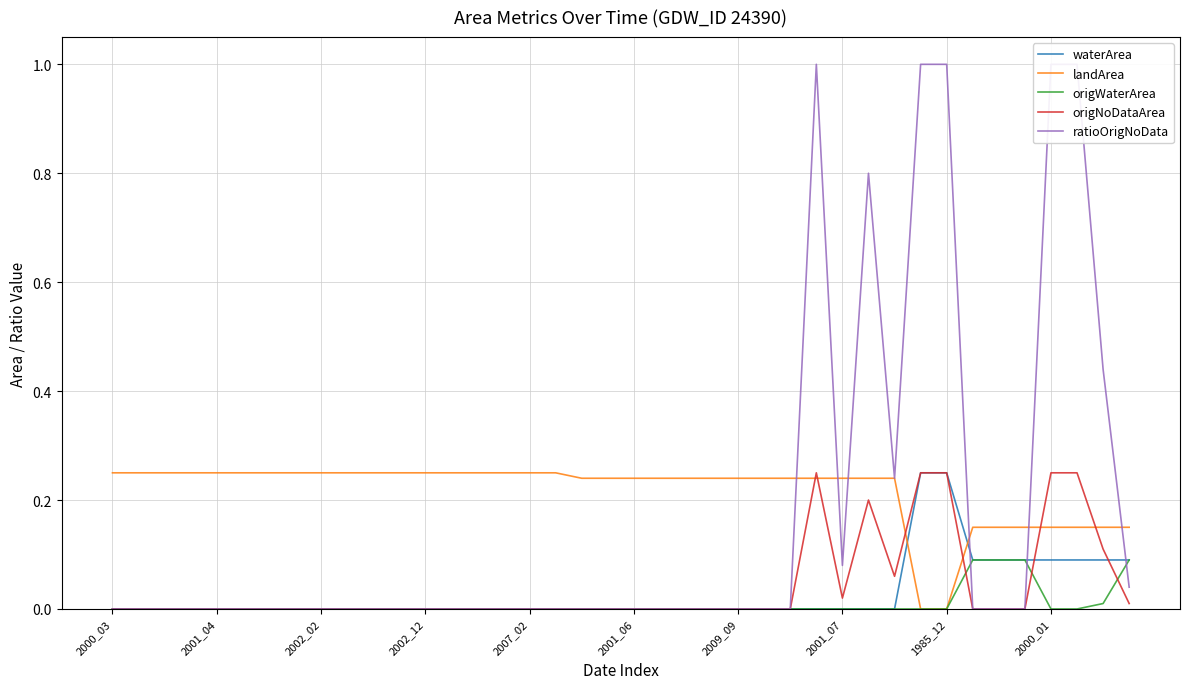

Is it true that waterArea equals 0.1 at 2000_03?

False